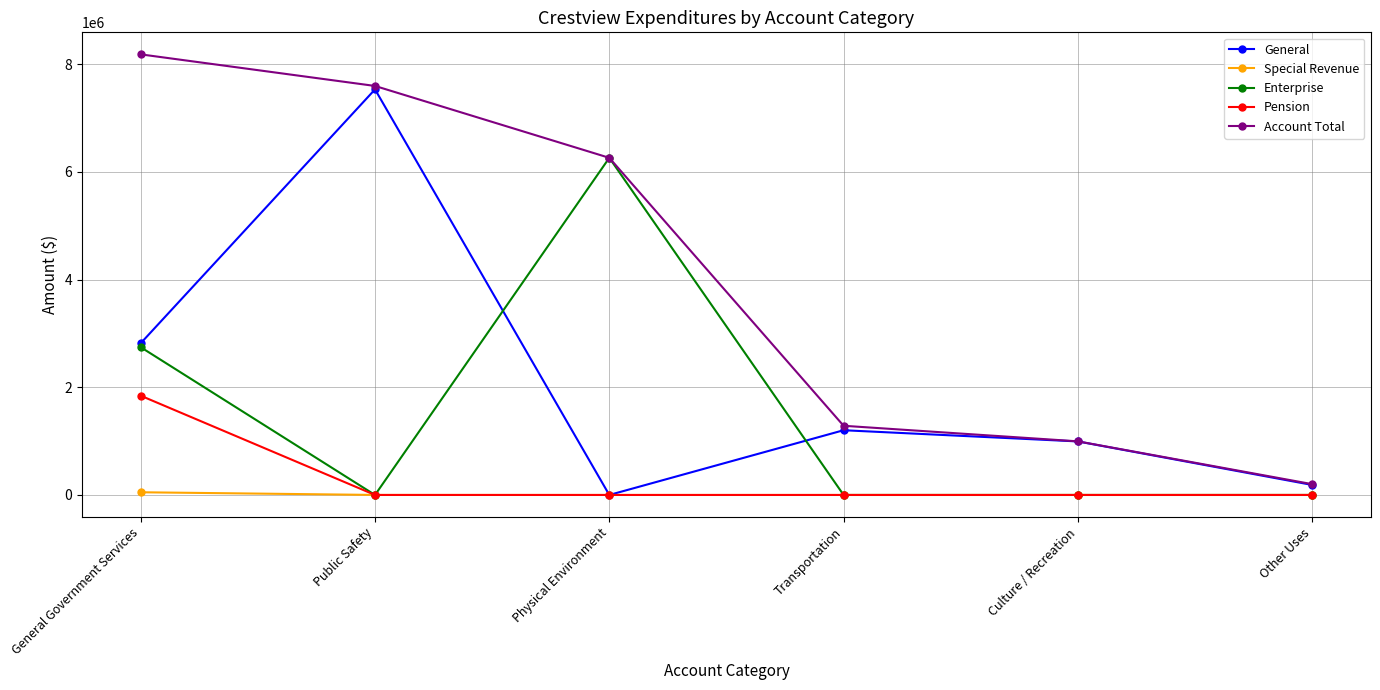

What is the difference between the highest and lowest values at Other Uses?

201005